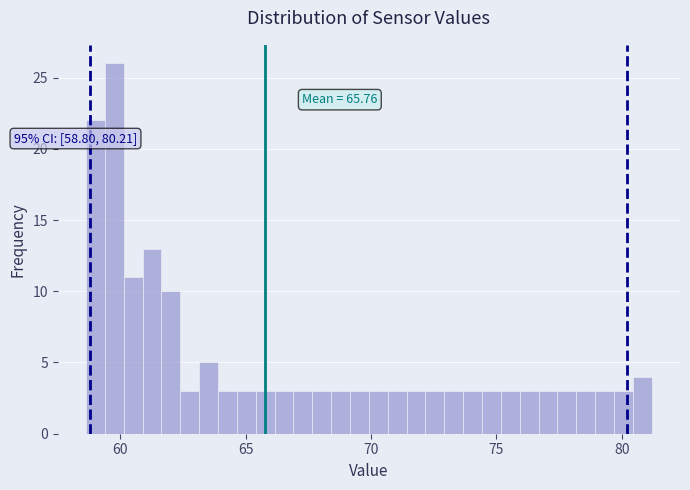

Around what value on the x-axis is the tallest bar? Give the approximate position of its centre, as read against the axis.

60.0